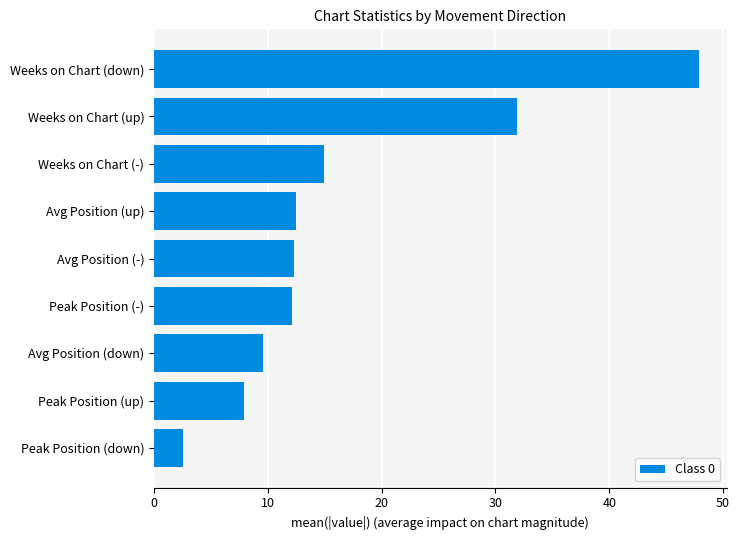

Approximately how many times larger is the value at Peak Position (-) compared to Peak Position (up)?

1.5